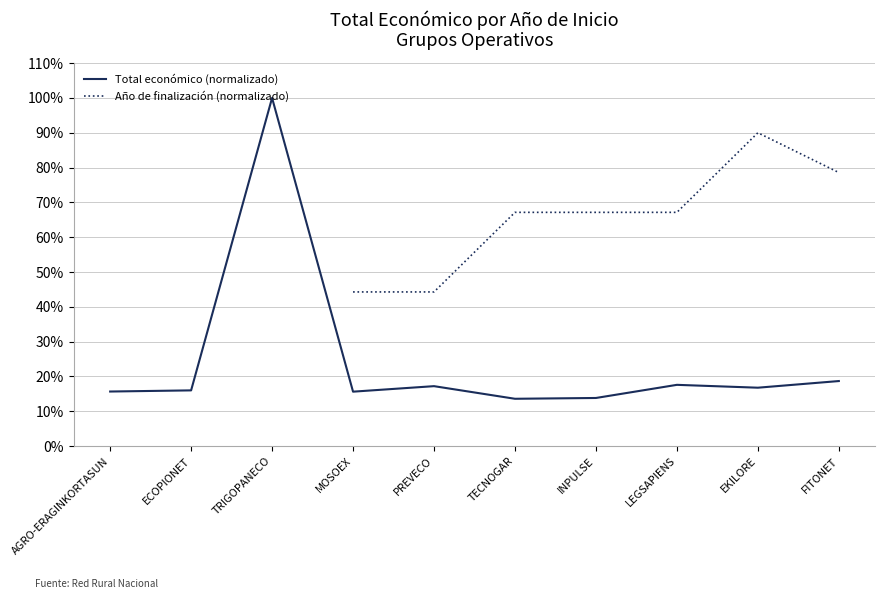

Rank the series by their maximum value, from highest to lowest.

Total económico (normalizado), Año de finalización (normalizado)